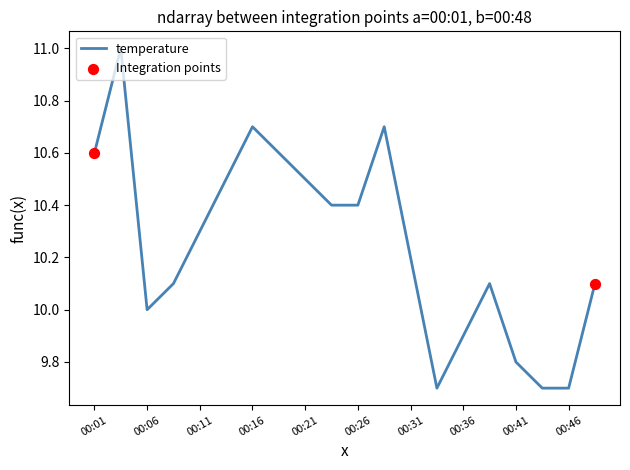

What is the greatest value displayed?

11.0